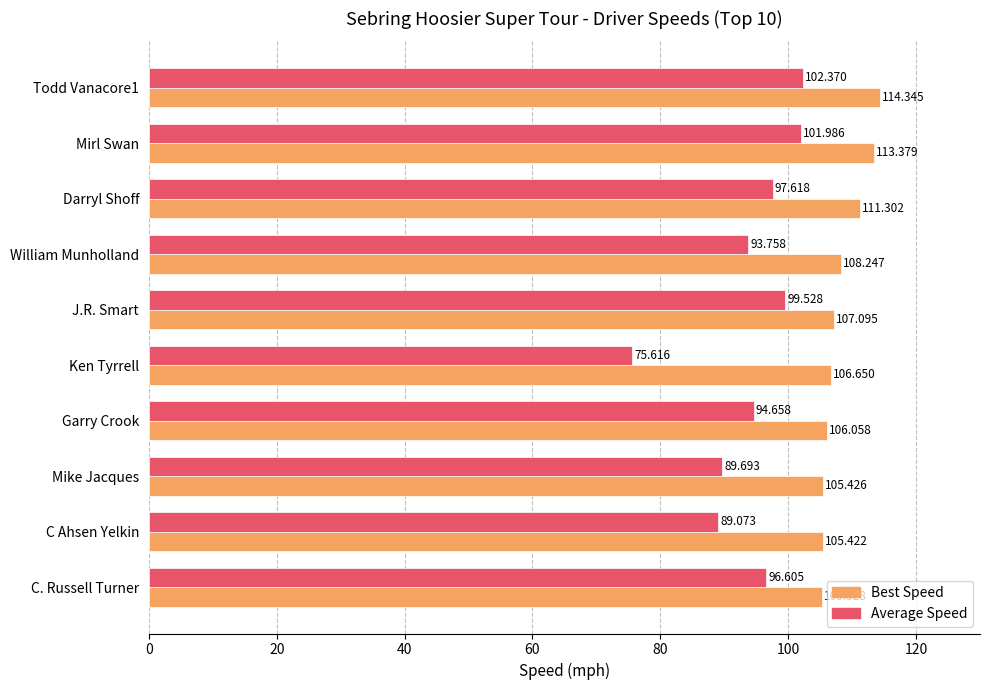

At how many categories does at least one series exceed 90?

10